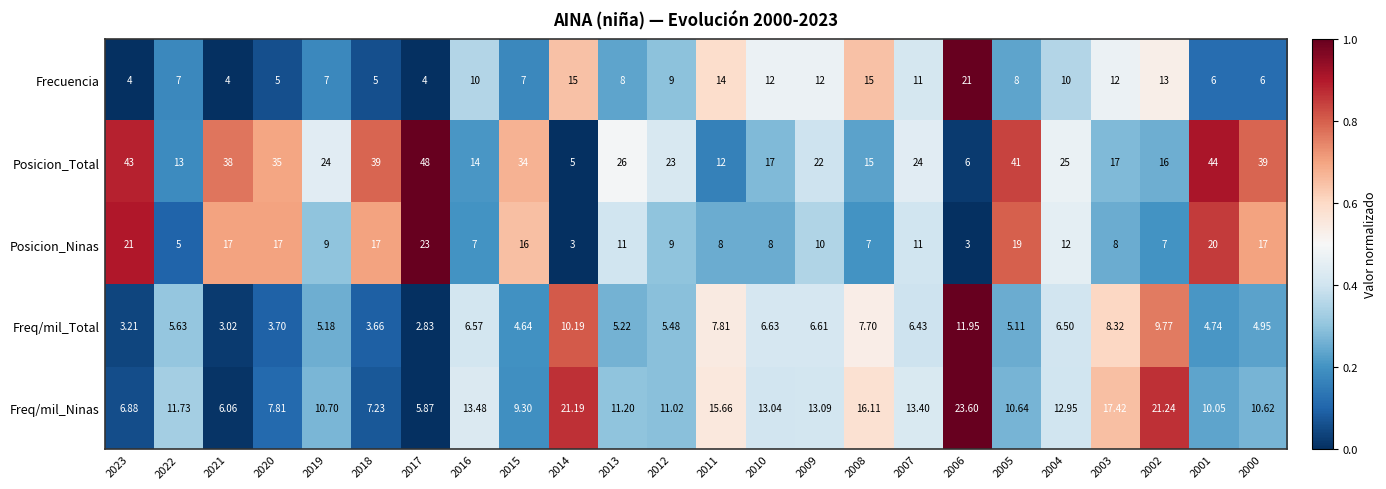

Is the value of Freq/mil_Ninas at 2021 greater than the value of Freq/mil_Total at 2017?

Yes